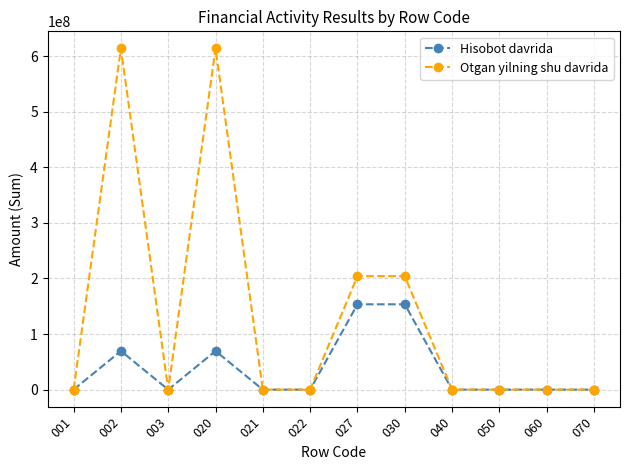

Reading left to right, extract all data points from this chart.

Hisоbot davrida: 0.0	69440000.0	0.0	69440000.0	0.0	0.0	153491969.1	153491969.1	0.0	0.0	0.0	0.0
Otgan yilning shu davrida: 0.0	613866400.0	0.0	613866400.0	0.0	0.0	204115706.1	204115706.1	0.0	0.0	0.0	0.0